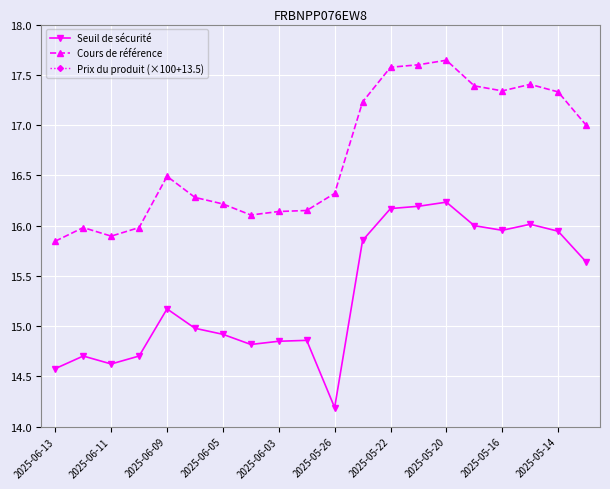

Is the value of Cours de référence at 2025-05-16 greater than the value of Seuil de sécurité at 2025-05-22?

Yes